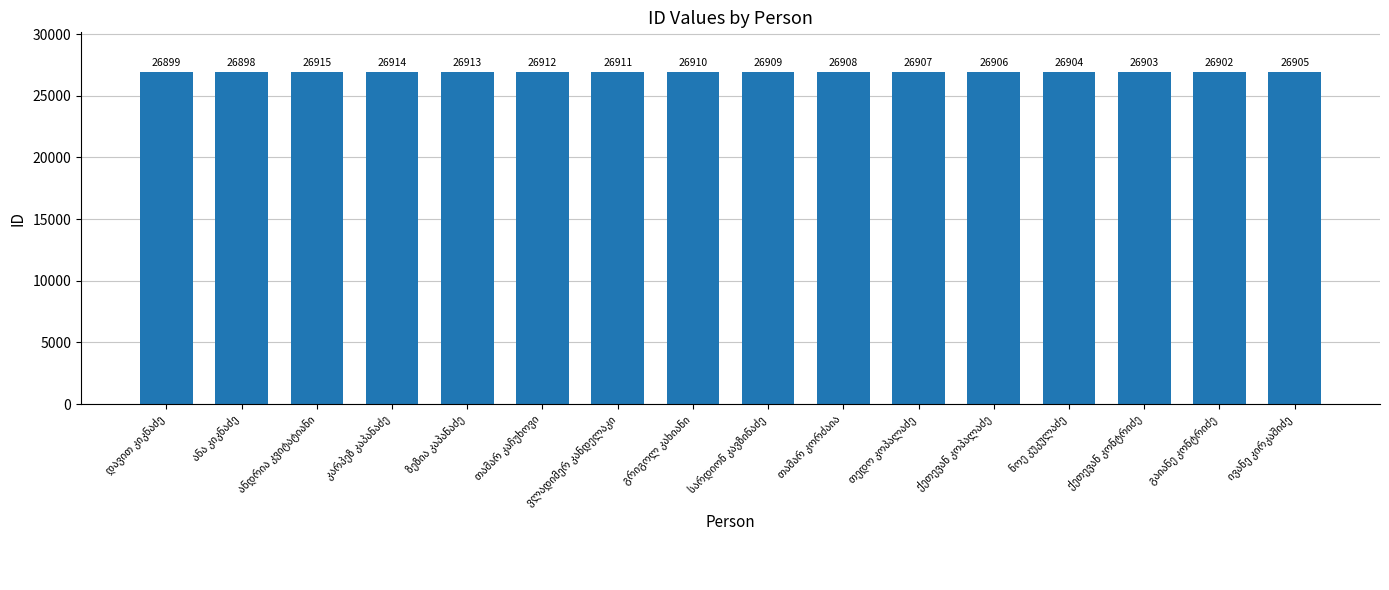

What is the smallest value displayed?

26898